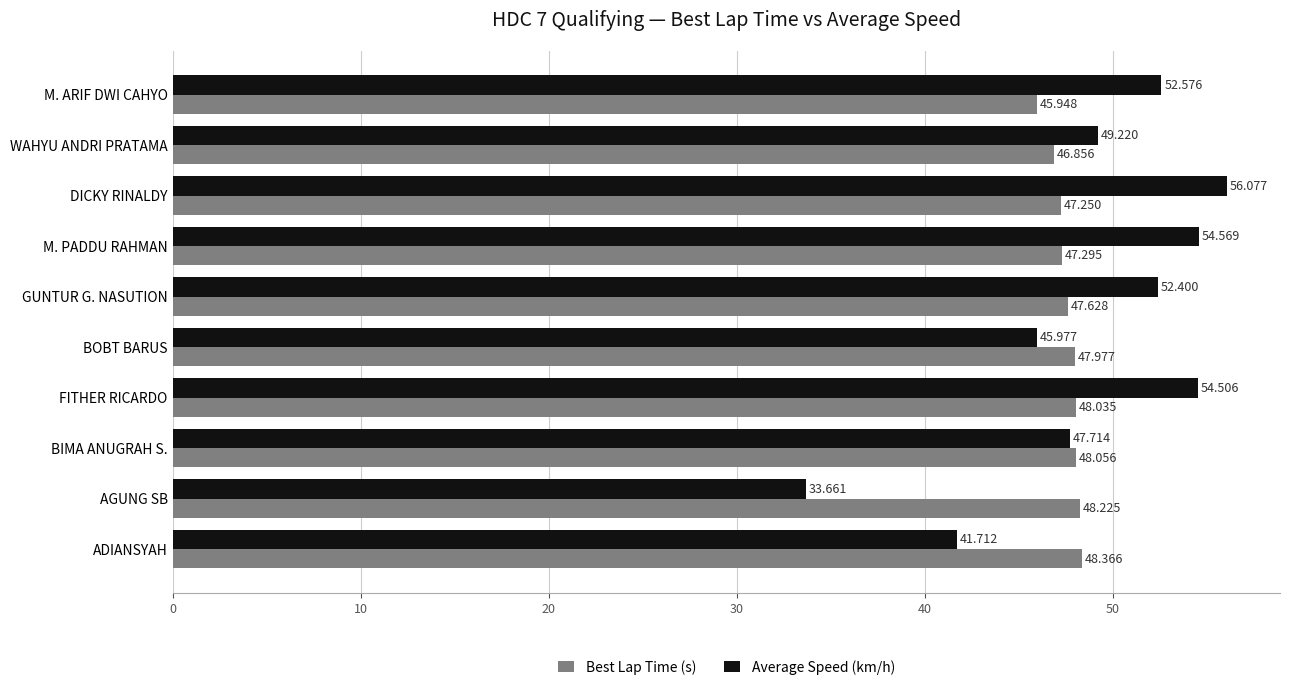

Which series changed the most between M. PADDU RAHMAN and BOBT BARUS?

Average Speed (km/h)